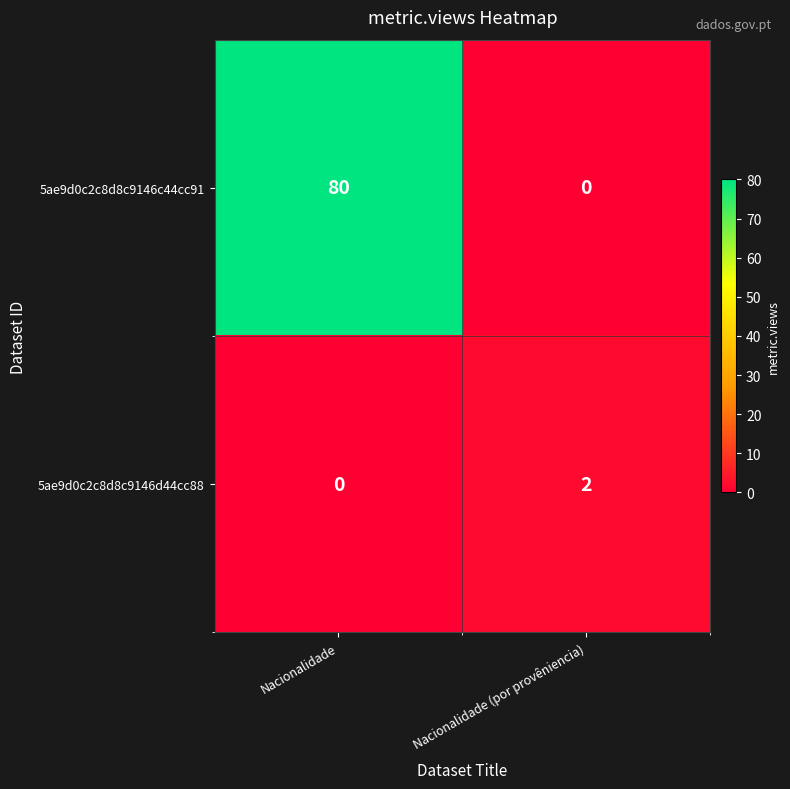

Reading right to left, extract all data points from this chart.

5ae9d0c2c8d8c9146c44cc91: Nacionalidade (por provêniencia)=0	Nacionalidade=80
5ae9d0c2c8d8c9146d44cc88: Nacionalidade (por provêniencia)=2	Nacionalidade=0